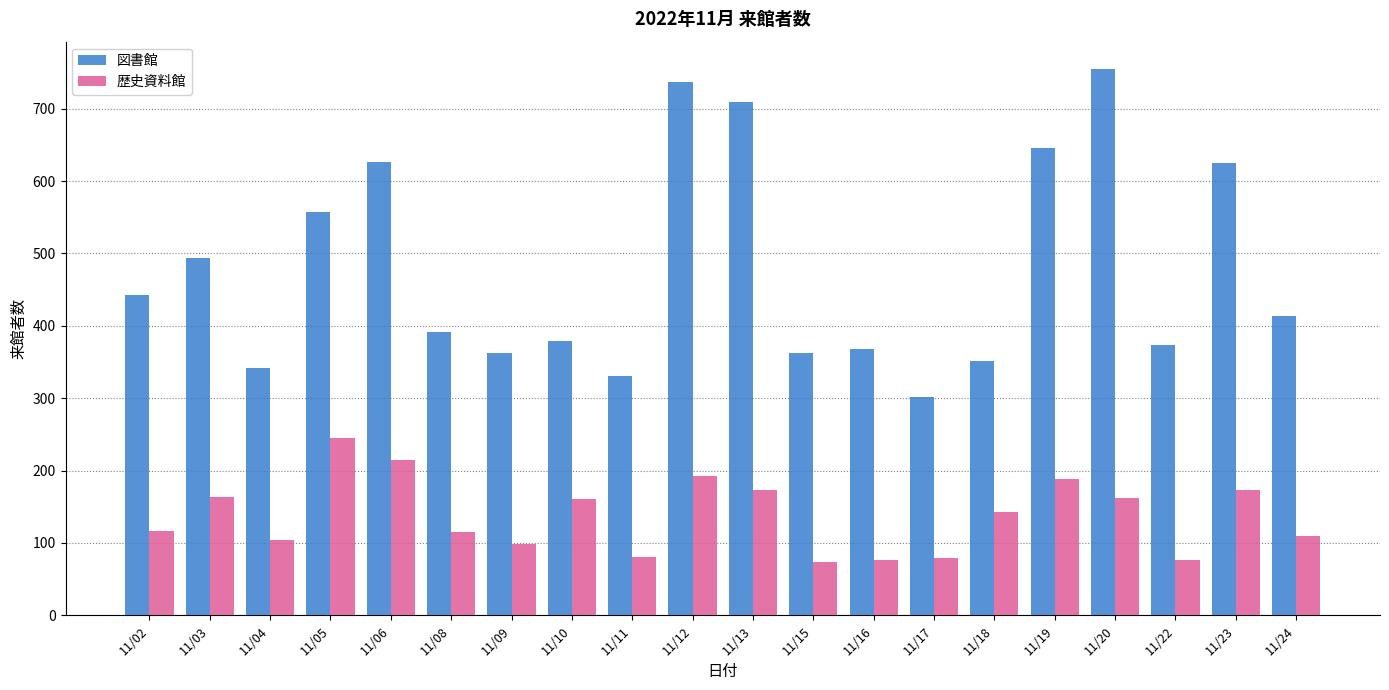

At how many categories does at least one series exceed 683?

3